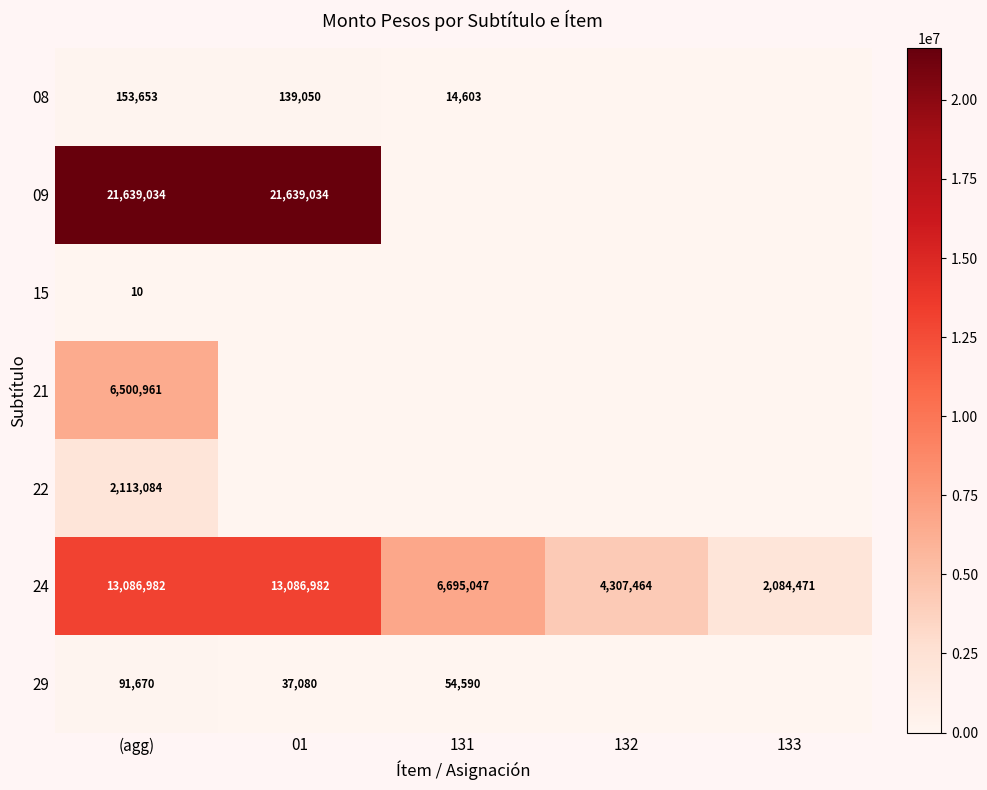

Rank the series at (agg) from highest to lowest value.

09, 24, 21, 22, 08, 29, 15